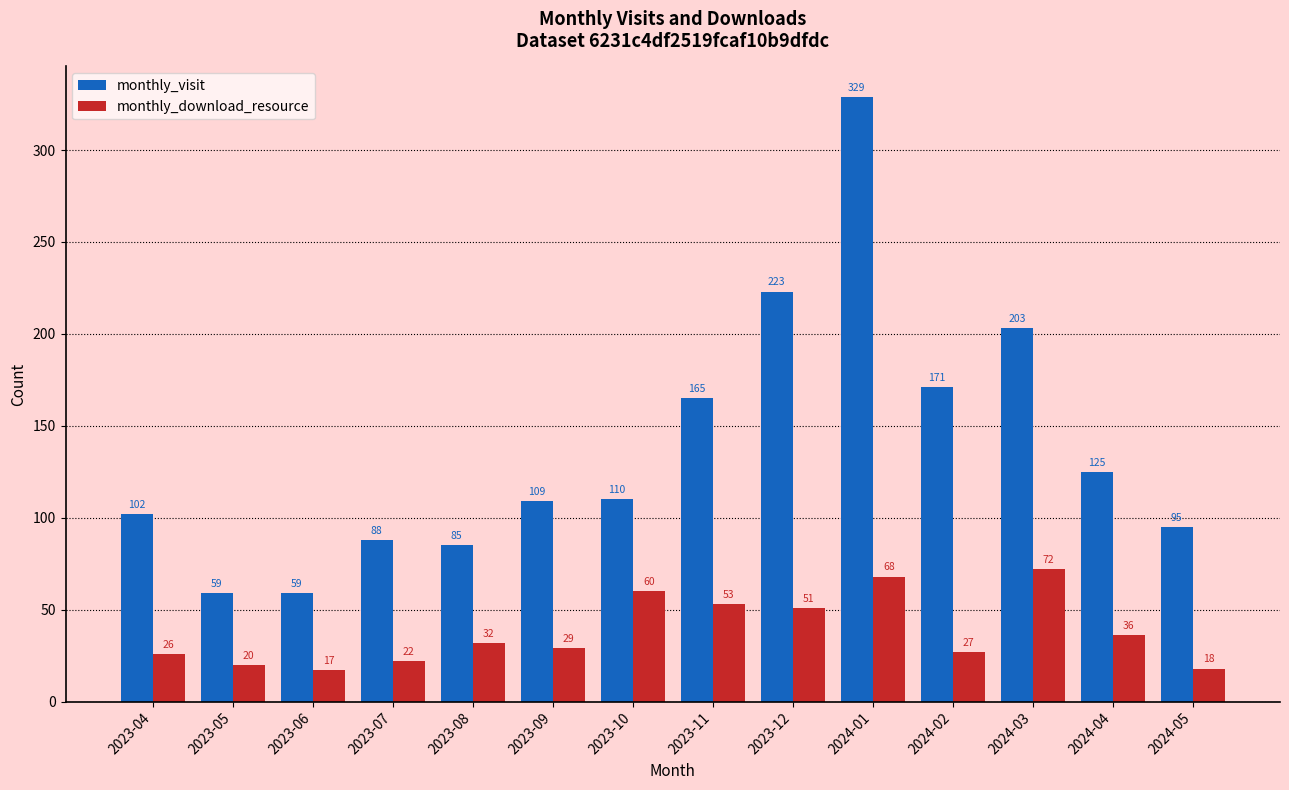

Which series has the largest total across all categories?

monthly_visit